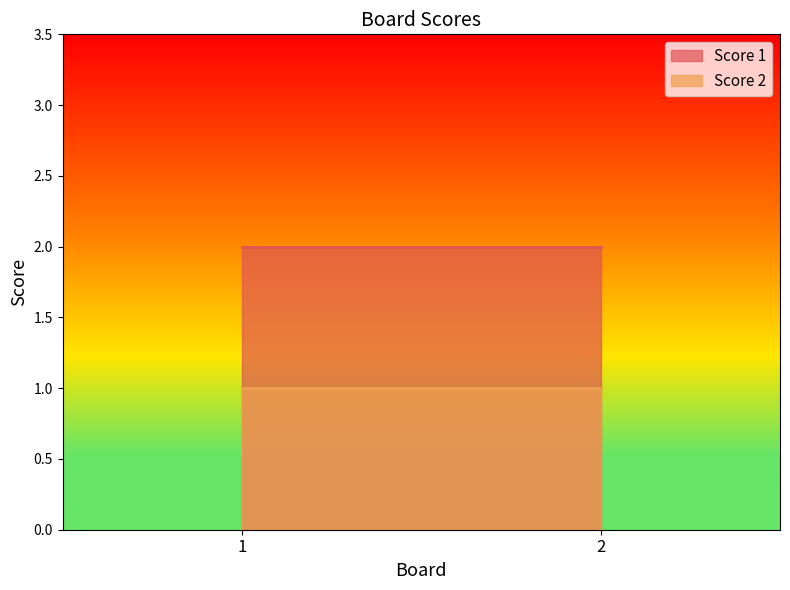

Is it true that Score 1 equals 0 at 2?

False